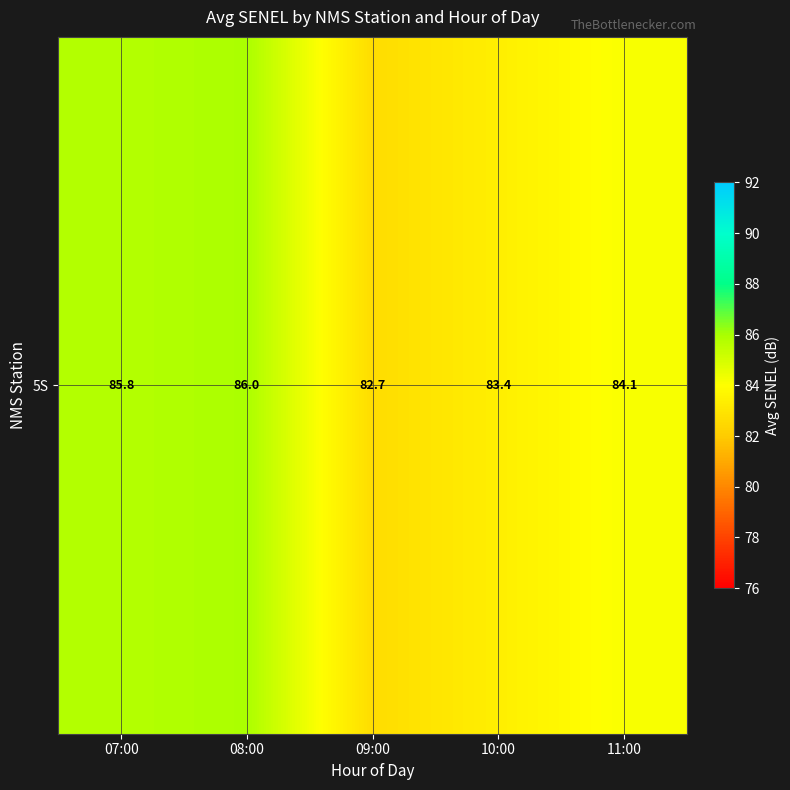

Rank the categories by value from highest to lowest.

08:00, 07:00, 11:00, 10:00, 09:00